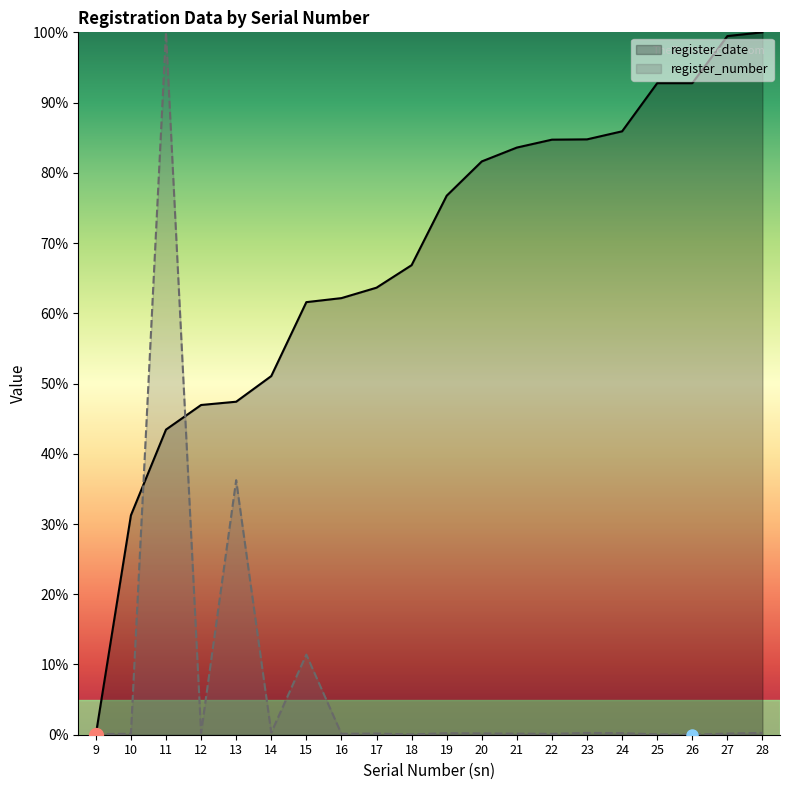

True or false: register_date has more than 0 interior local peaks.

False